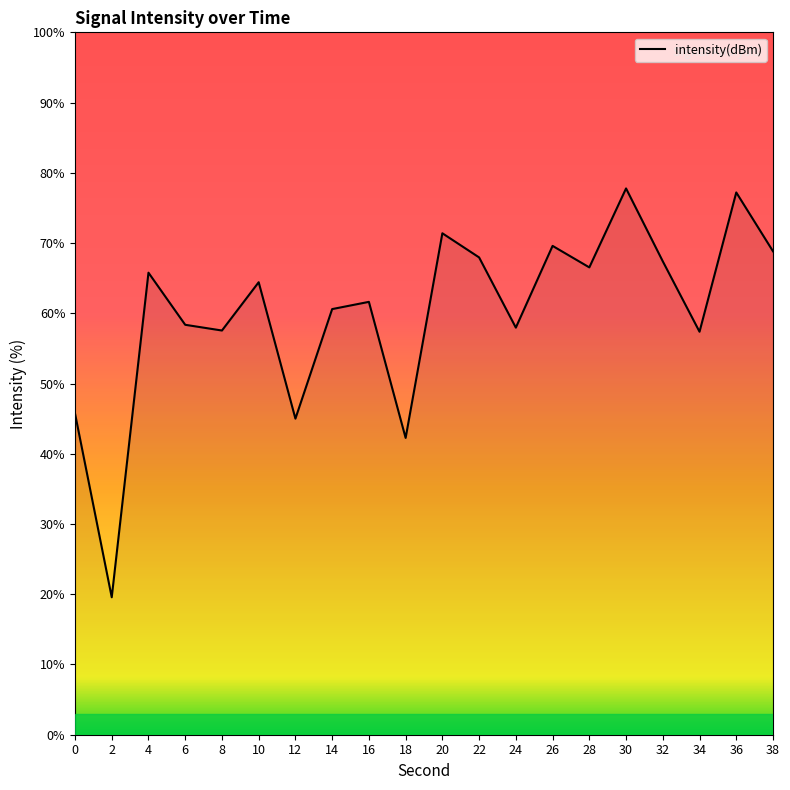

What is the ratio of the value at 4 to the value at 28?

1.0